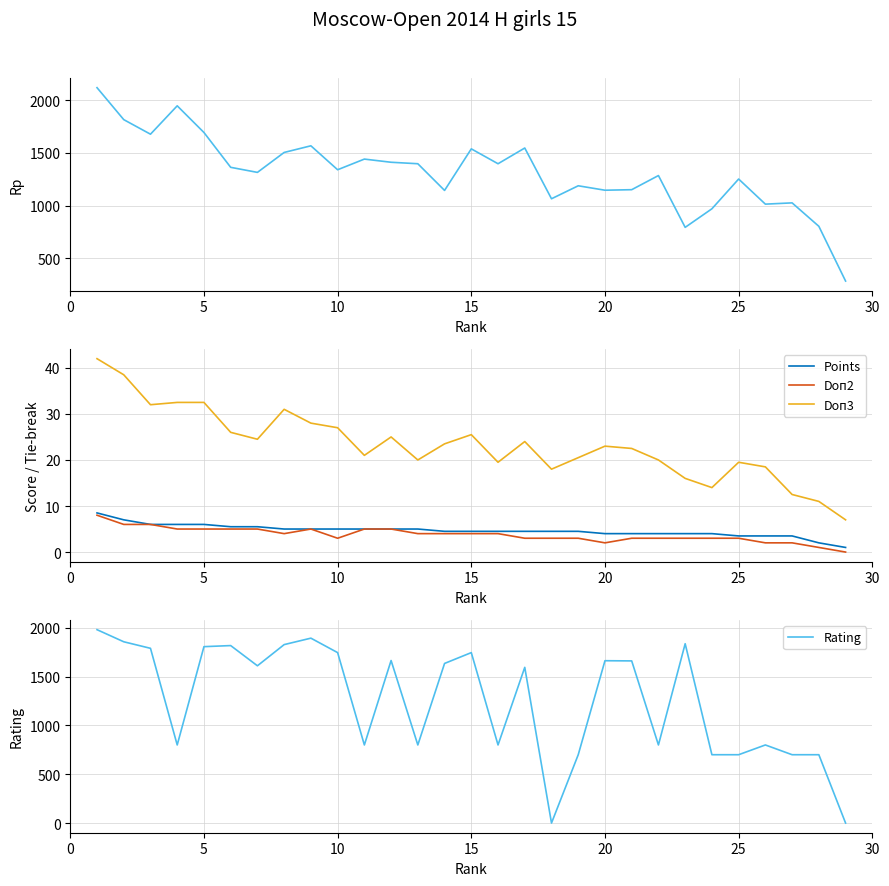

True or false: Points and Doп3 intersect in this chart.

False